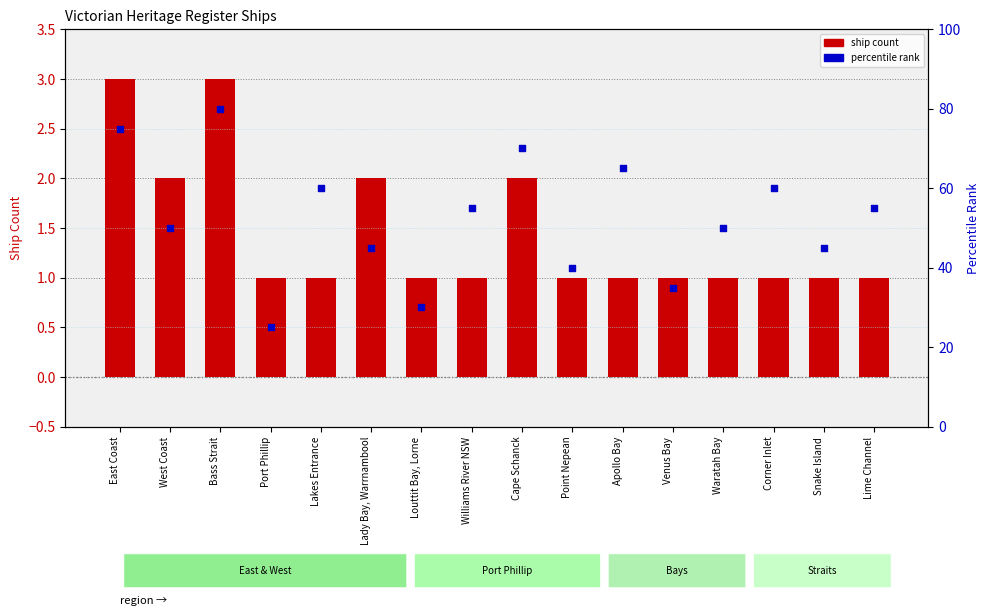

Is the value of ship count at West Coast greater than the value of percentile rank at Lakes Entrance?

No